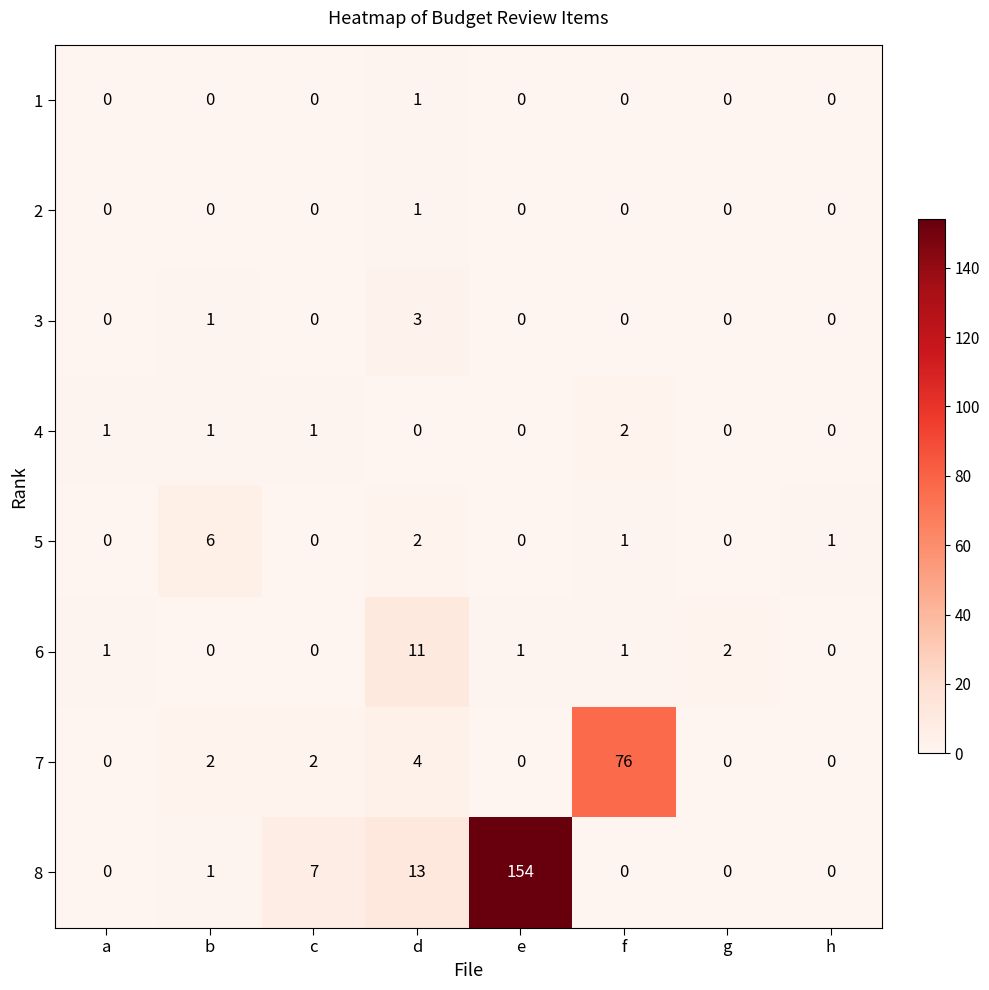

The 6 series shows 0 at c. True or false?

True